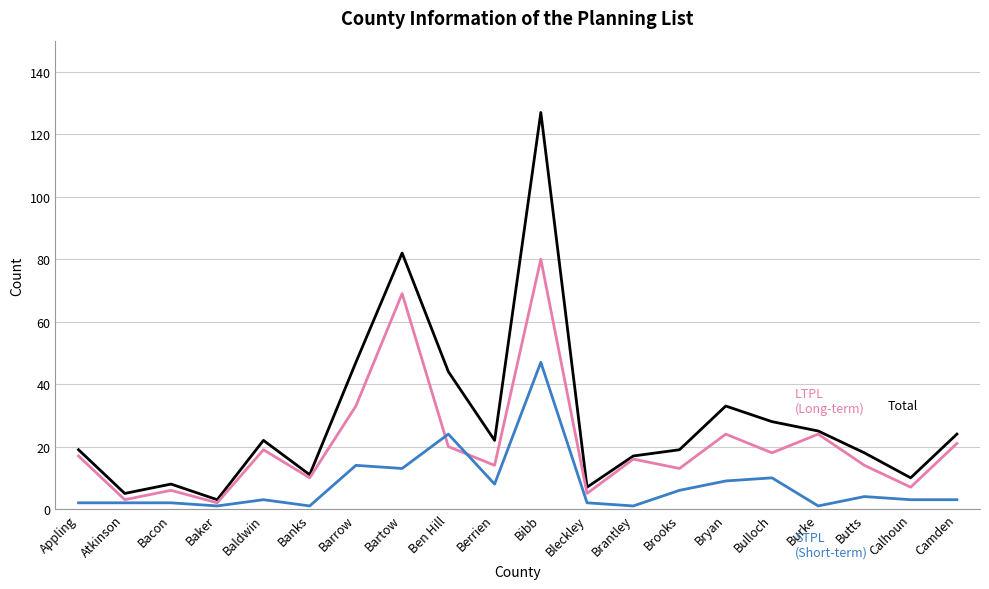

What position from the left is Butts?

18